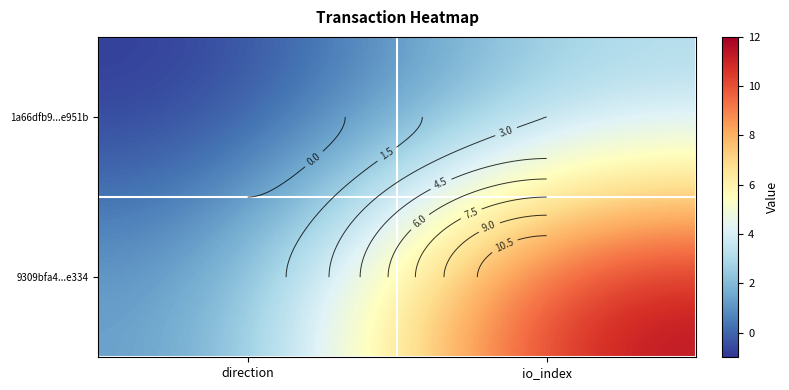

What is the difference between the 1a66dfb9...e951b values at direction and io_index?

4